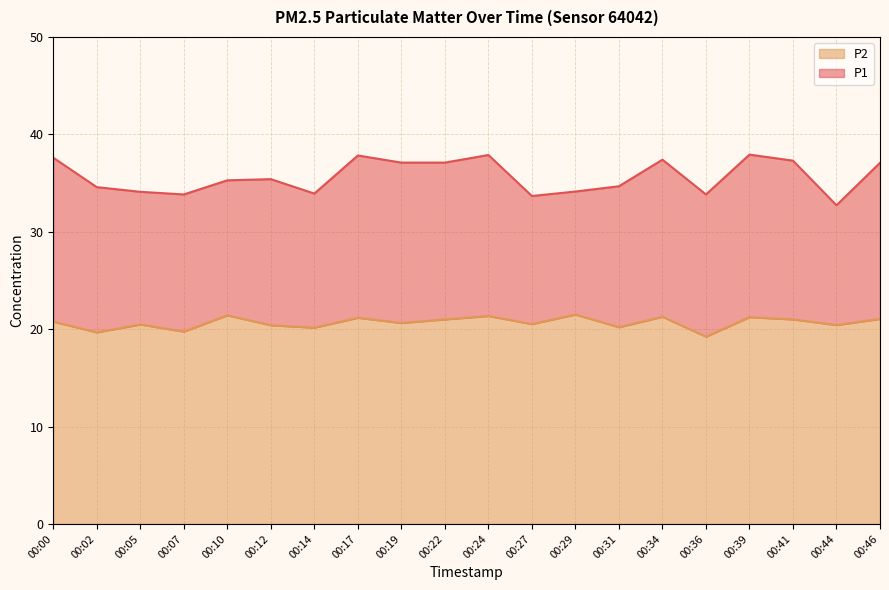

How many lines are shown in the chart?

2